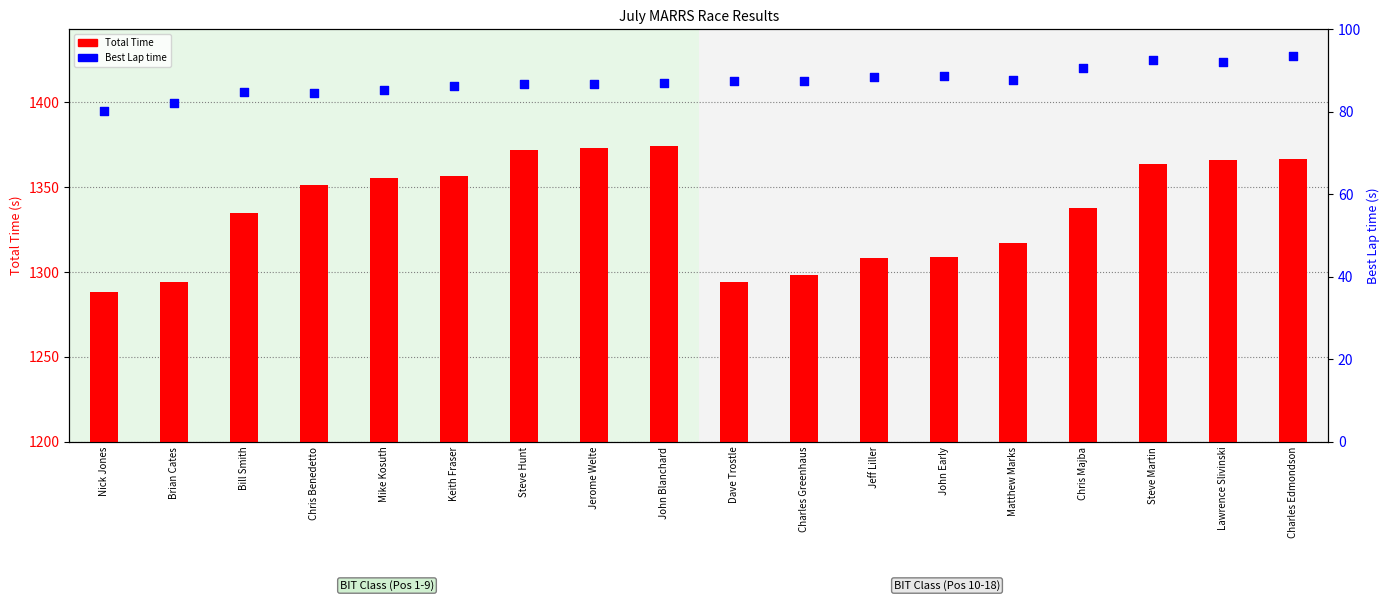

Is the value of Total Time at Nick Jones greater than the value of Best Lap time at Dave Trostle?

Yes